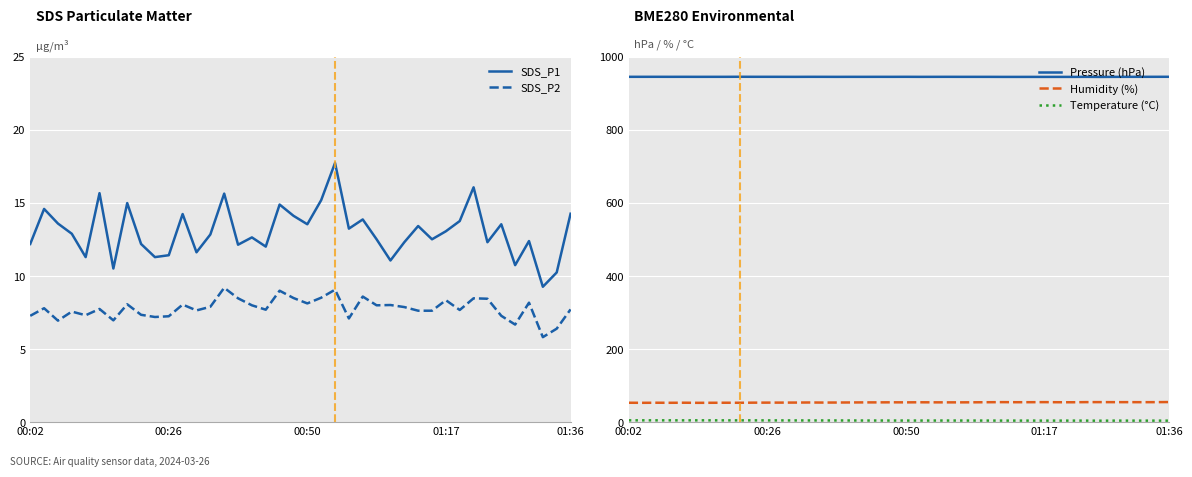

Count the number of categories in the chart.

40